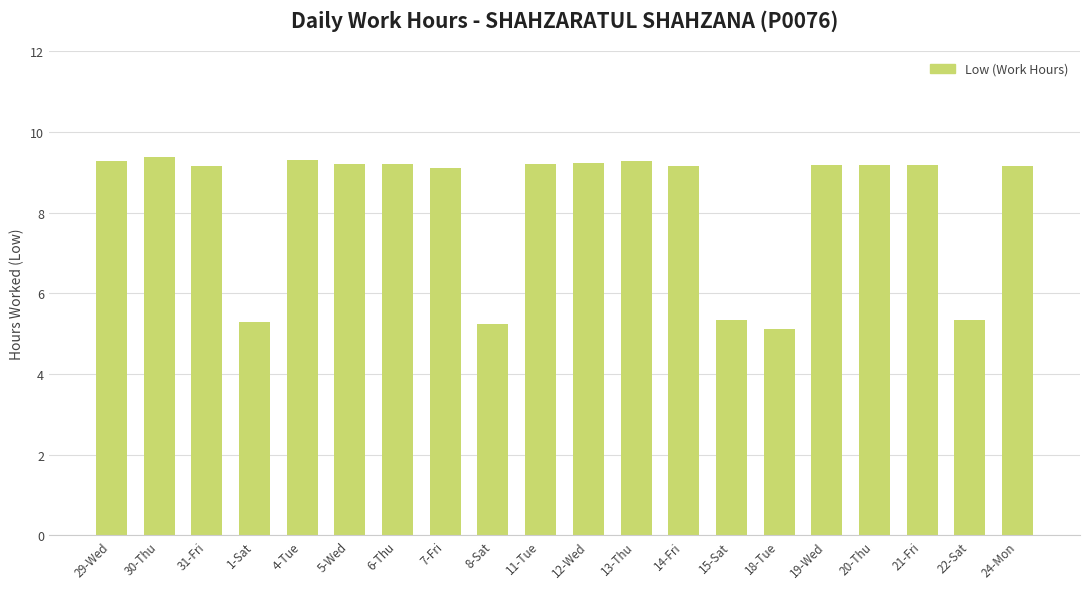

What position from the left is 31-Fri?

3